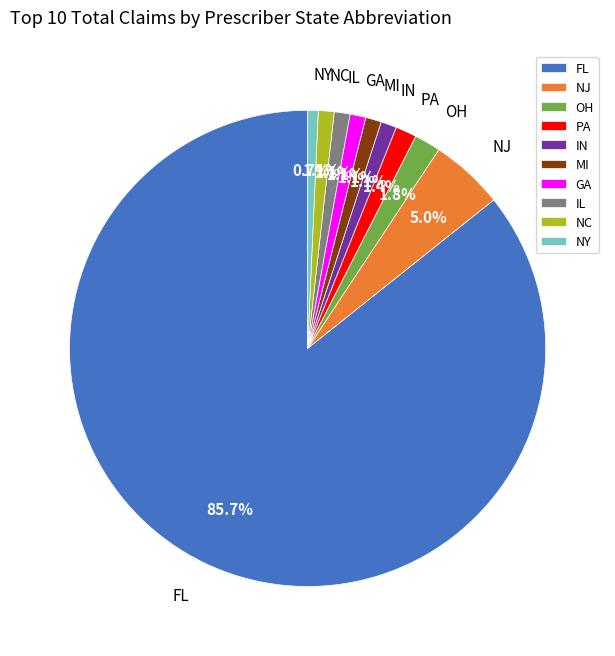

Is there a majority slice in this chart?

Yes